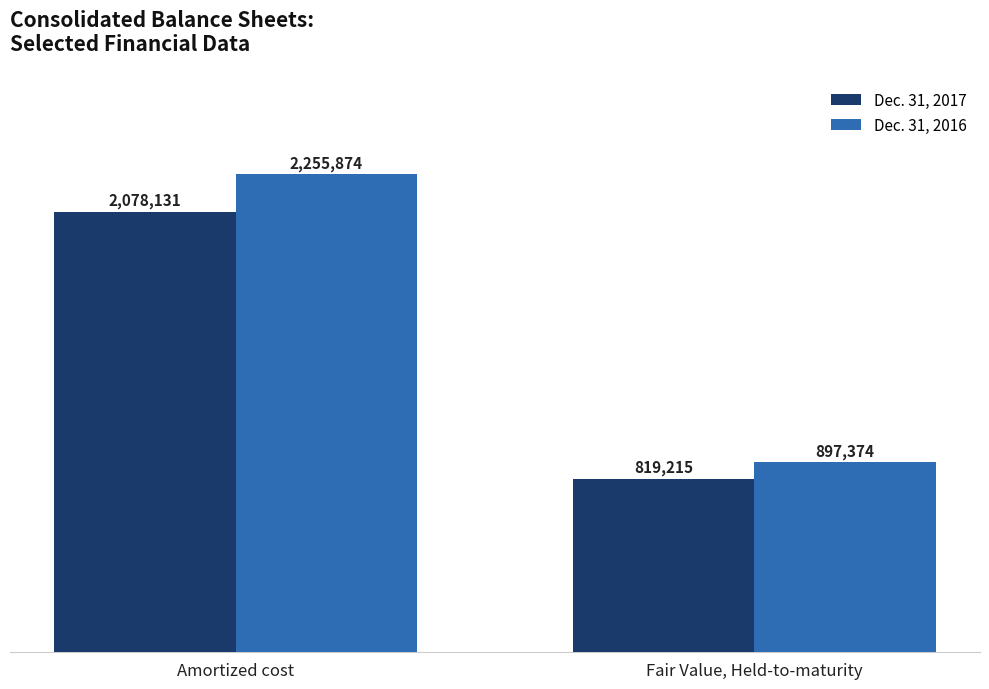

What is the minimum value for Dec. 31, 2016?

897374